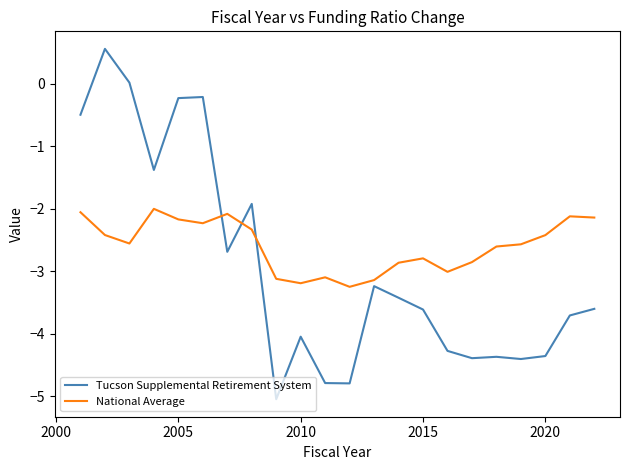

What is the average value of the Tucson Supplemental Retirement System series?

-2.9